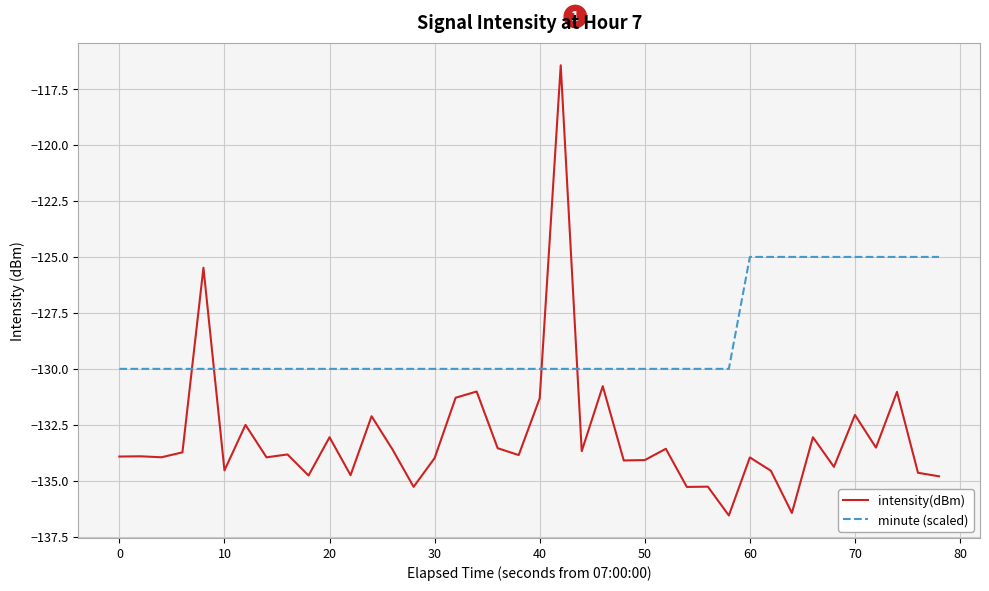

What is the difference between the maximum and minimum values in the minute (scaled) series?

5.0